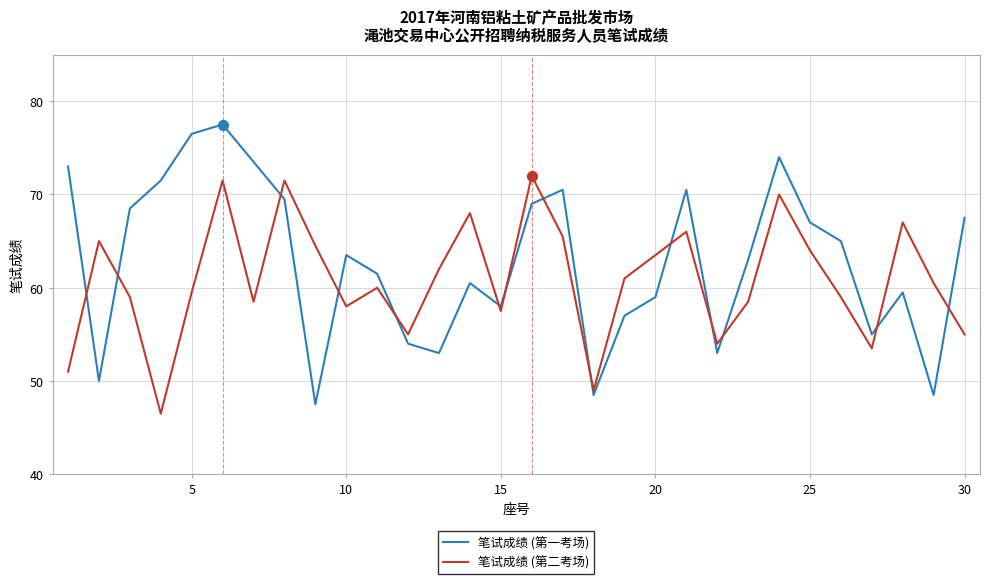

Which series has the largest total across all categories?

笔试成绩 (第一考场)